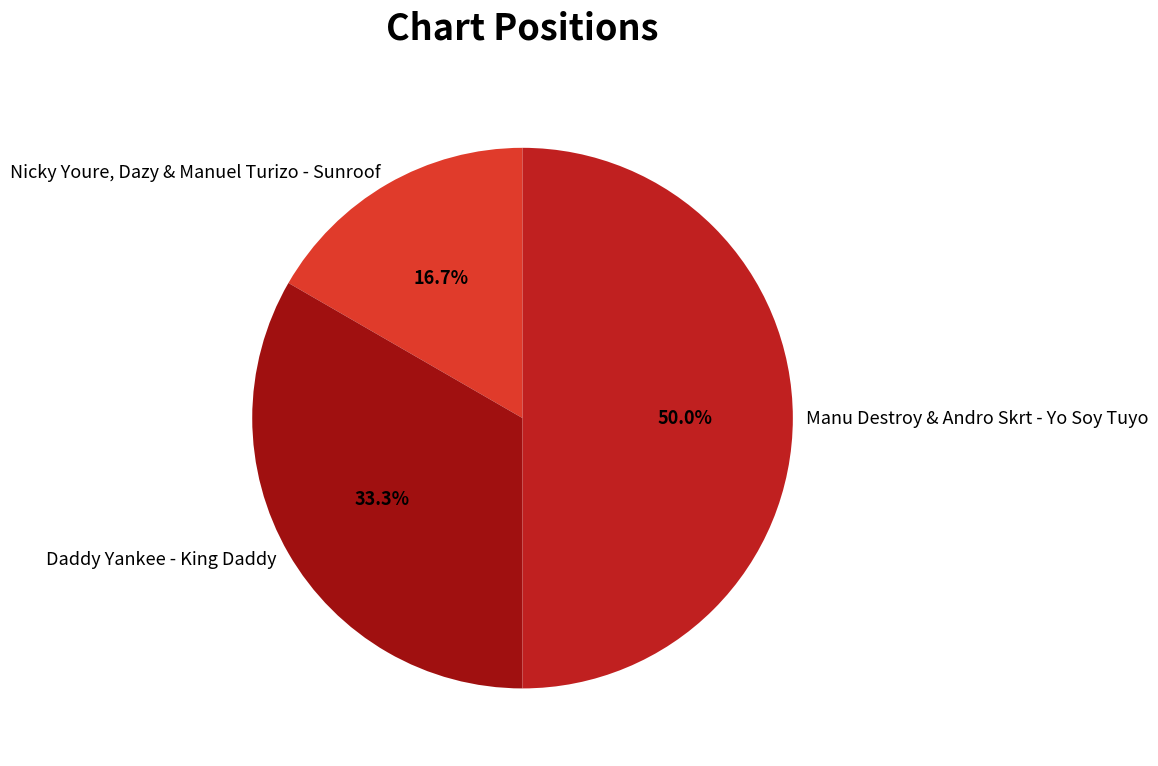

Count the number of slices in the pie.

3